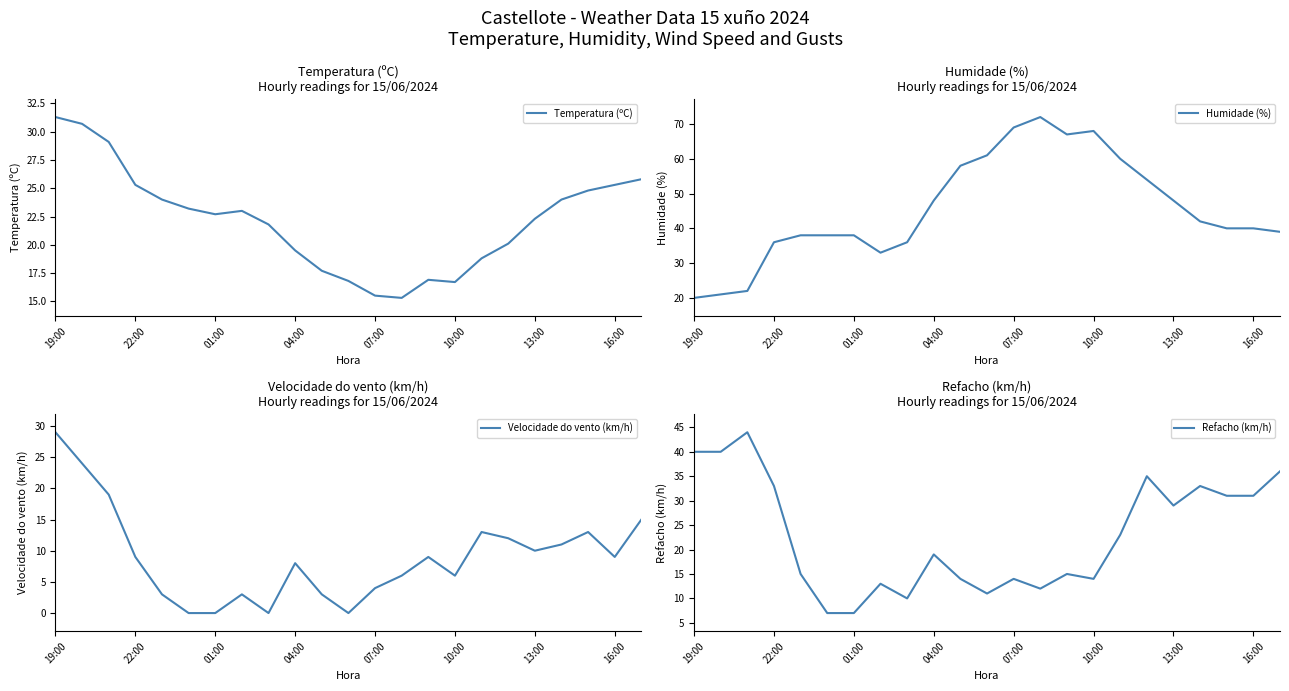

At which label does Temperatura (ºC) first exceed 22?

19:00